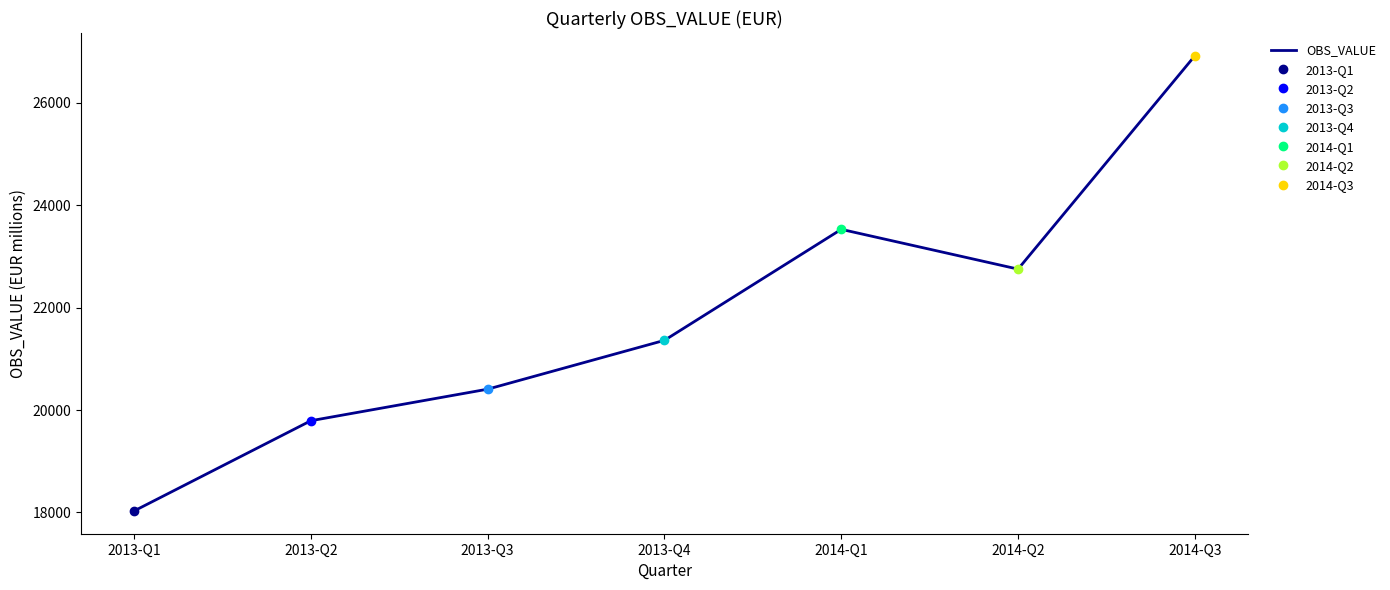

How many data points are less than 21363?

3